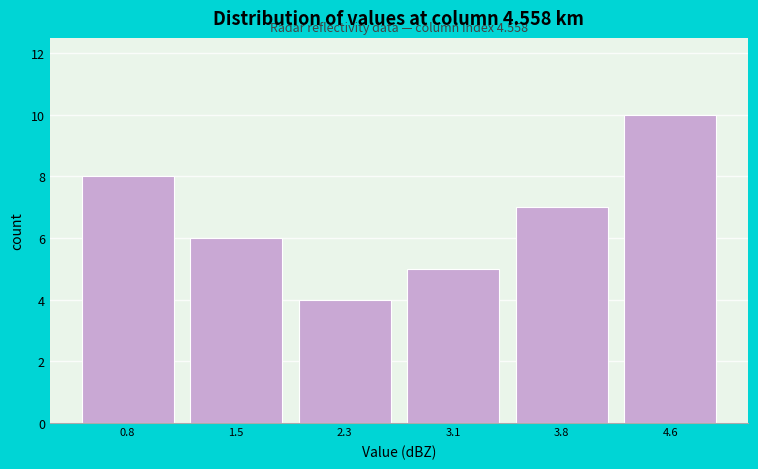

Reading left to right, list all the values displayed in this chart.

8	6	4	5	7	10